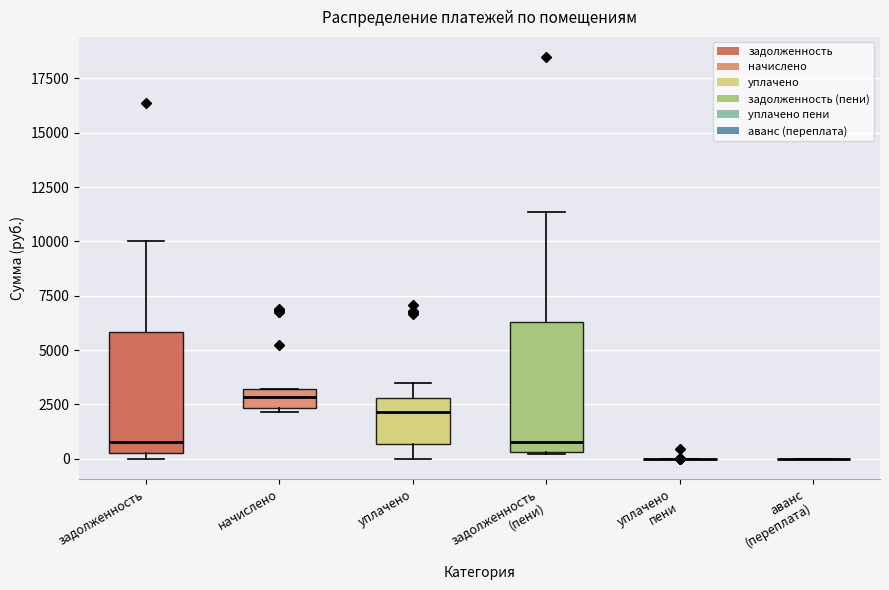

Where is the lower edge of the box for начислено on the y-axis? The values are not printed on the chart, so give them approximately, as read against the axis.

2500